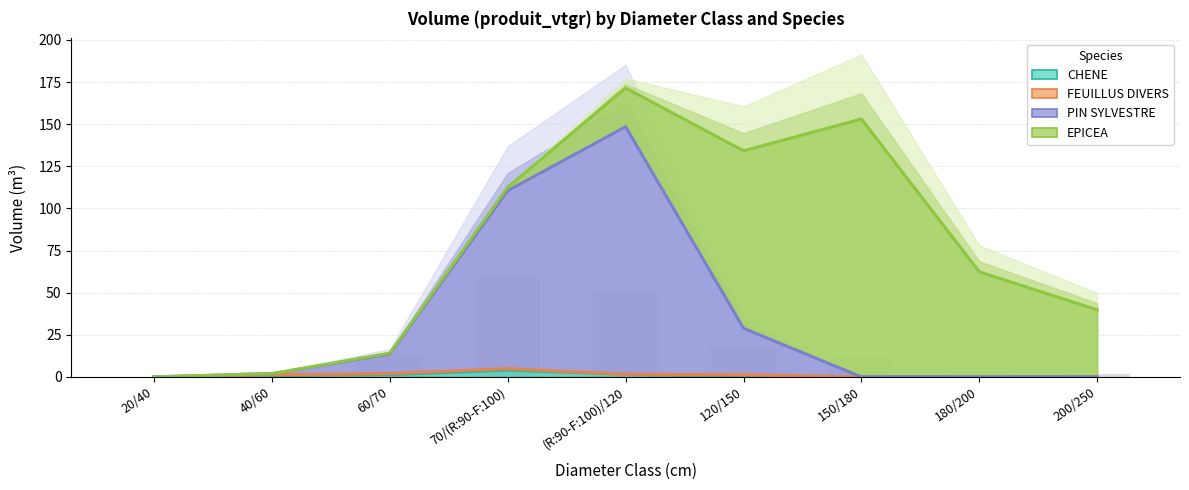

Is it true that EPICEA equals 40.9 at 180/200?

False